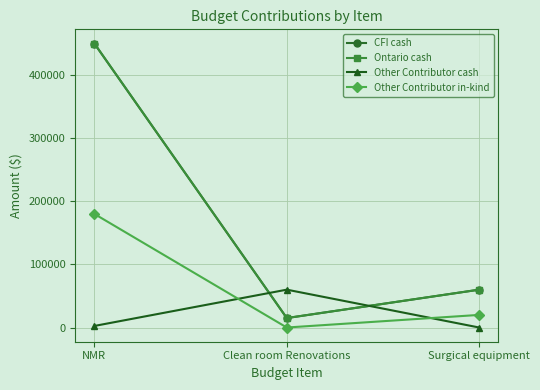

What is the difference between the maximum and second lowest values in the Other Contributor in-kind series?

160000